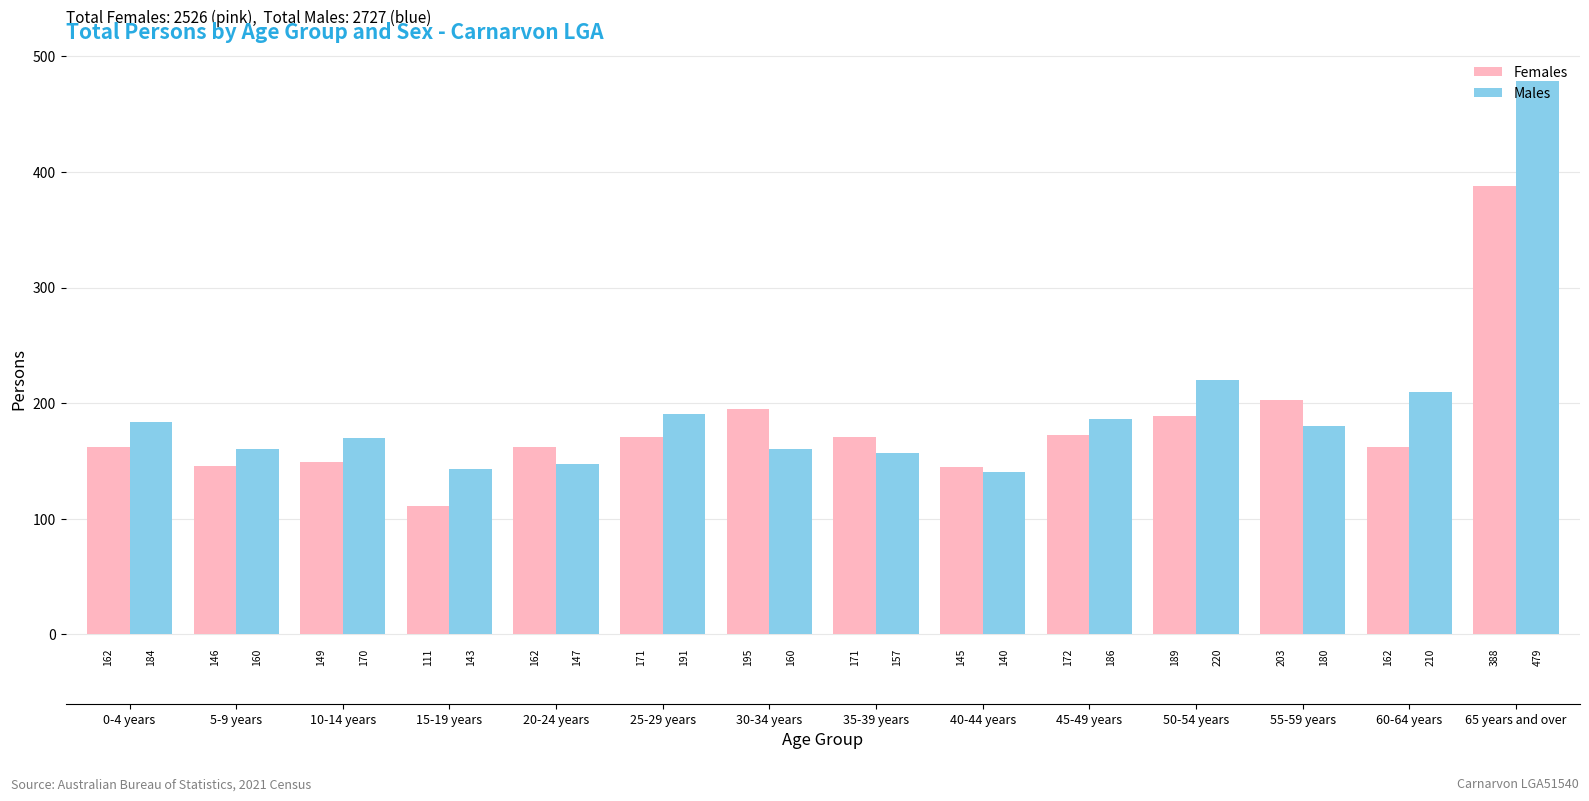

What is the sum of the Males values at 35-39 years and 30-34 years?

317